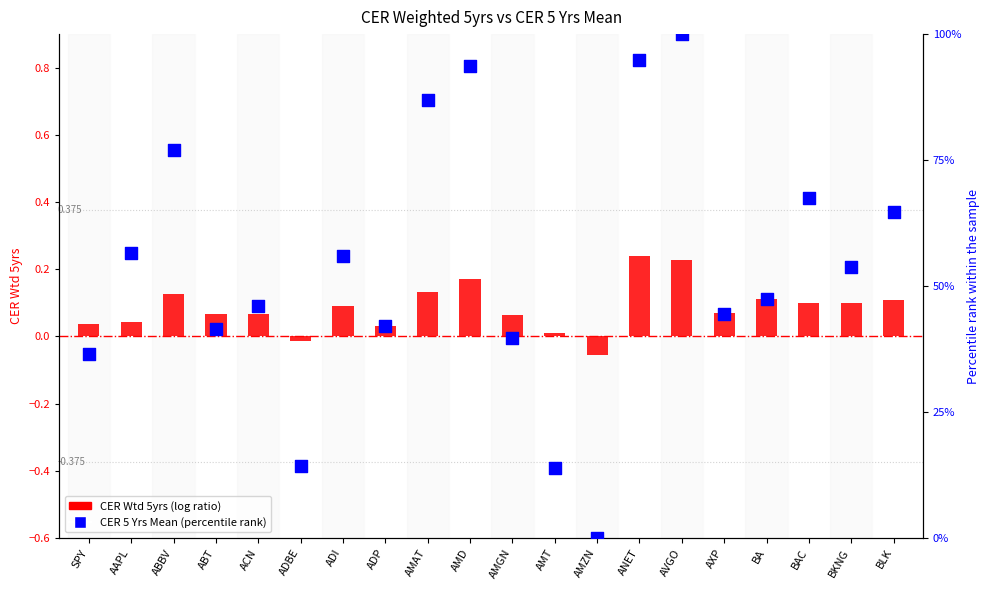

At how many categories does at least one series exceed 51?

10